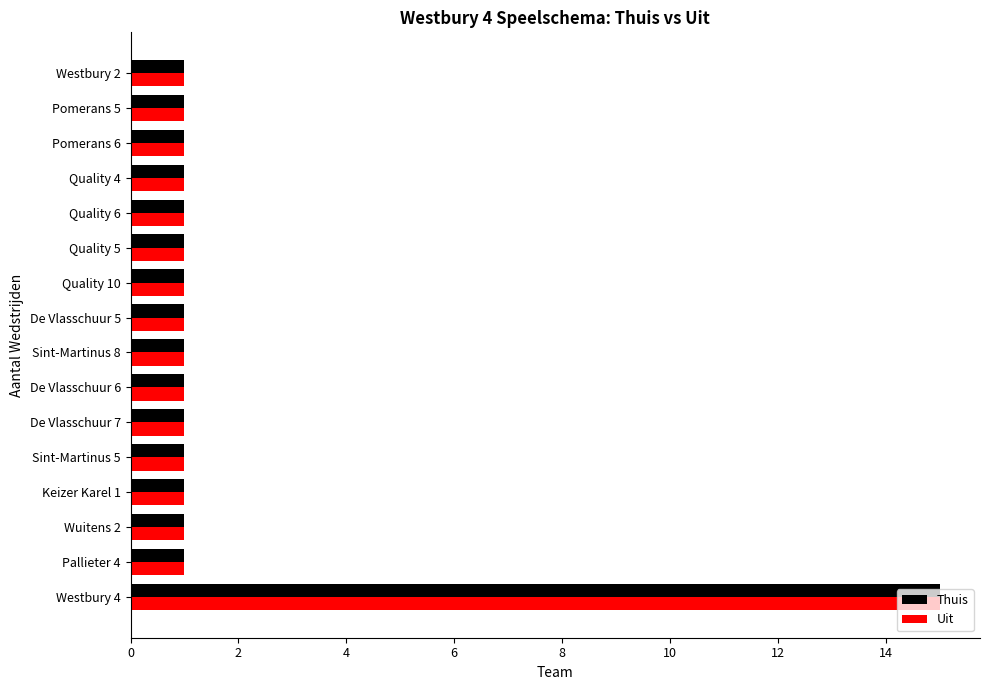

The value of Uit at De Vlasschuur 7 is 1. True or false?

True